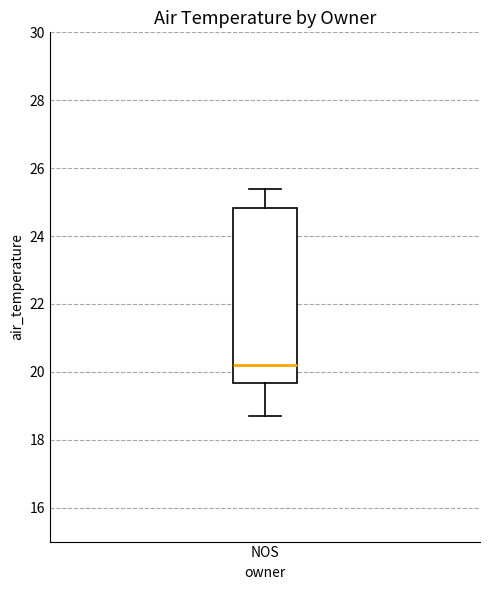

Transcribe this box plot: give where the median line is, the range the box spans, and where the two whiskers end, as read against the y-axis. The values are not printed on the chart, so give them approximately, as read against the axis.

median 20.2, box 19.6 to 24.8, whiskers 18.8 to 25.4